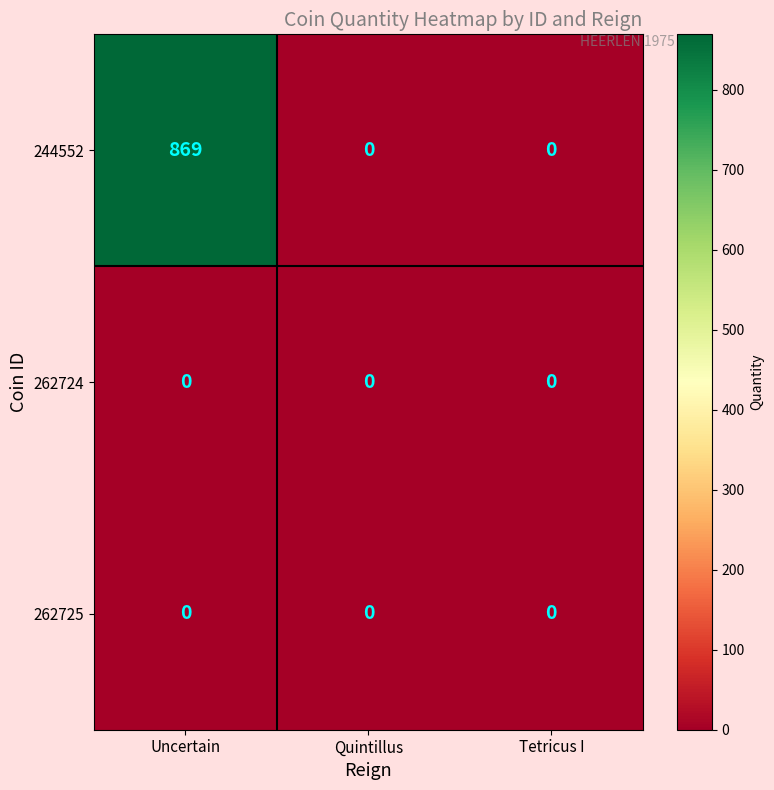

What is the sum of all 244552 values?

869